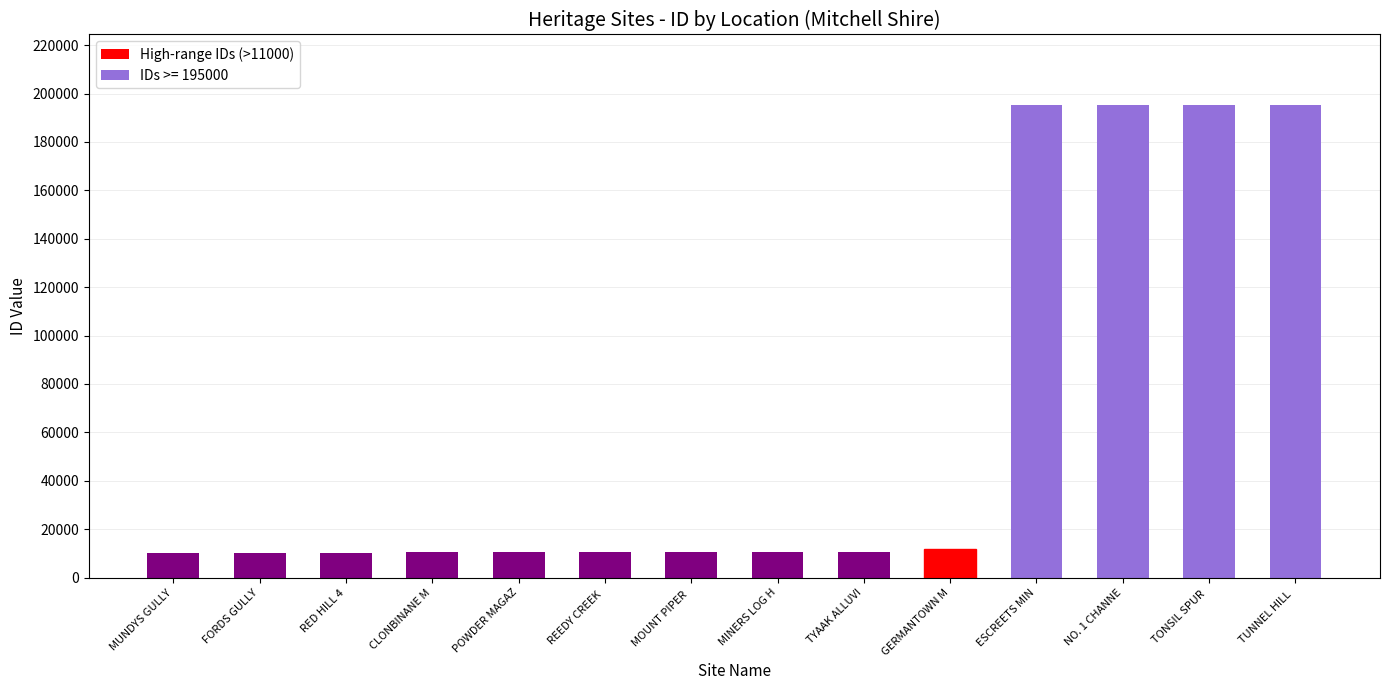

What value does the data have at MOUNT PIPER ?

10430